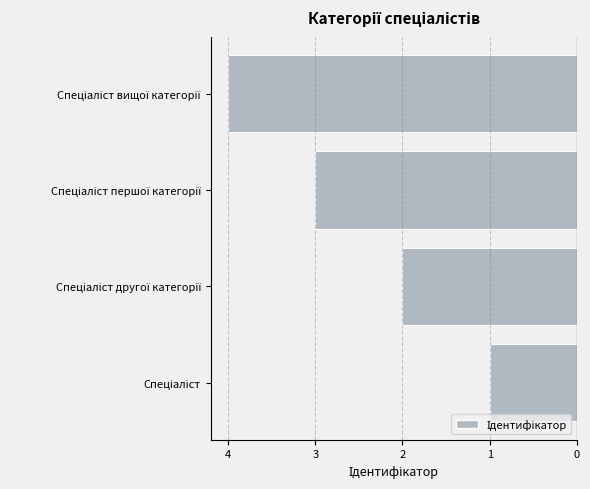

Does the chart contain any negative values?

Yes